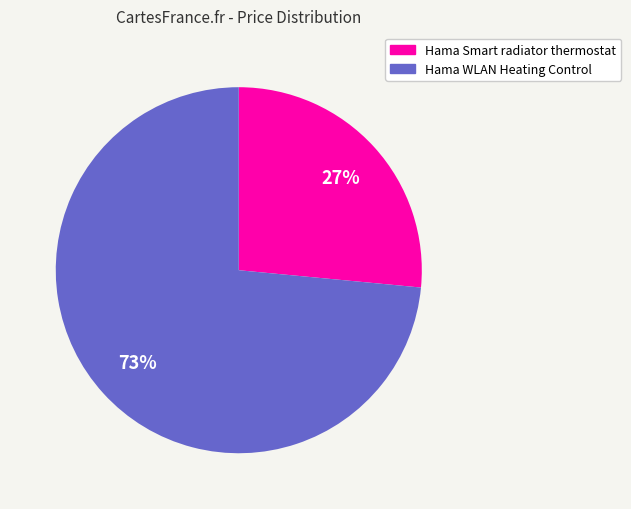

Which category has the smallest portion of the pie?

Hama Smart radiator thermostat